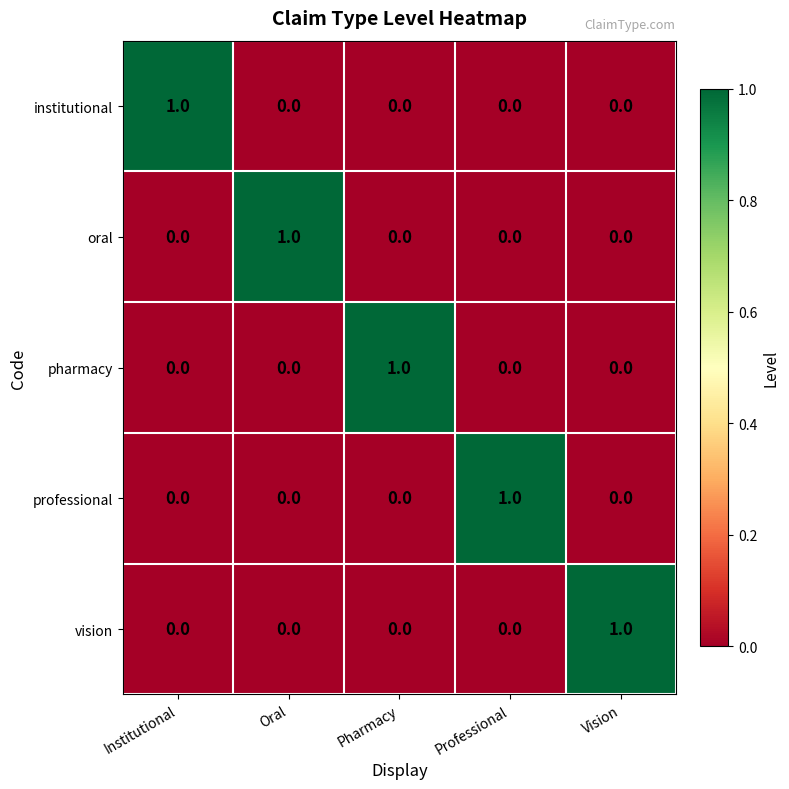

Which category has the highest value in the pharmacy series?

Pharmacy